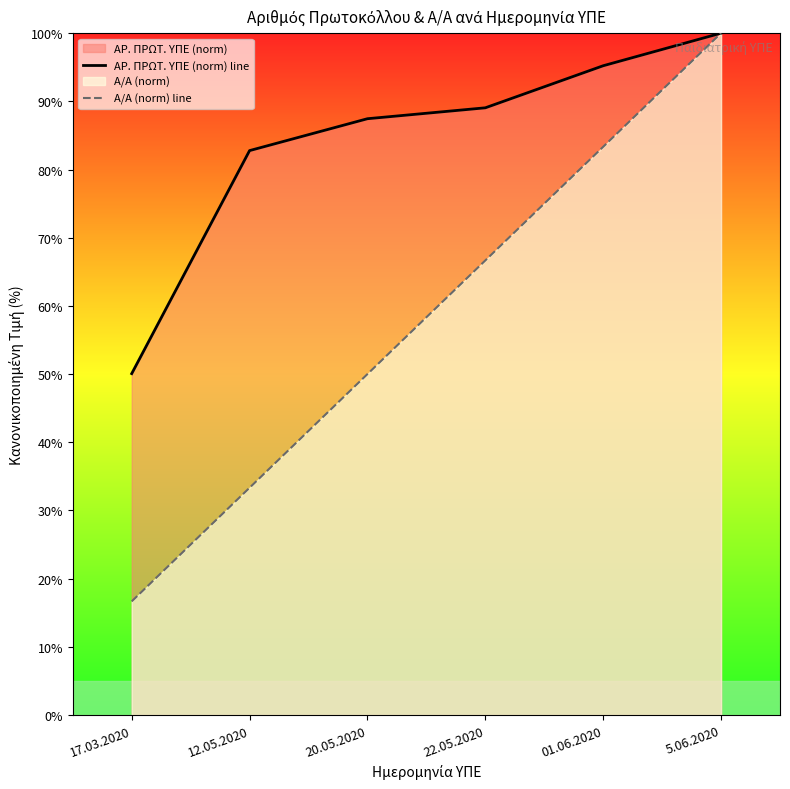

At which category is the sum across all series the highest?

5.06.2020